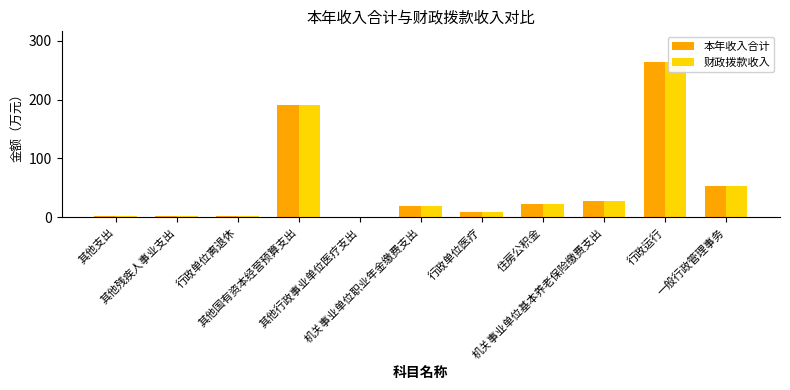

Reading right to left, extract all data points from this chart.

本年收入合计: 一般行政管理事务=53.8	行政运行=263.4	机关事业单位基本养老保险缴费支出=27.1	住房公积金=21.9	行政单位医疗=9.6	机关事业单位职业年金缴费支出=18.9	其他行政事业单位医疗支出=0.7	其他国有资本经营预算支出=190.4	行政单位离退休=2.4	其他残疾人事业支出=1.6	其他支出=2.3
财政拨款收入: 一般行政管理事务=53.8	行政运行=263.4	机关事业单位基本养老保险缴费支出=27.1	住房公积金=21.9	行政单位医疗=9.6	机关事业单位职业年金缴费支出=18.9	其他行政事业单位医疗支出=0.7	其他国有资本经营预算支出=190.4	行政单位离退休=2.4	其他残疾人事业支出=1.6	其他支出=2.3